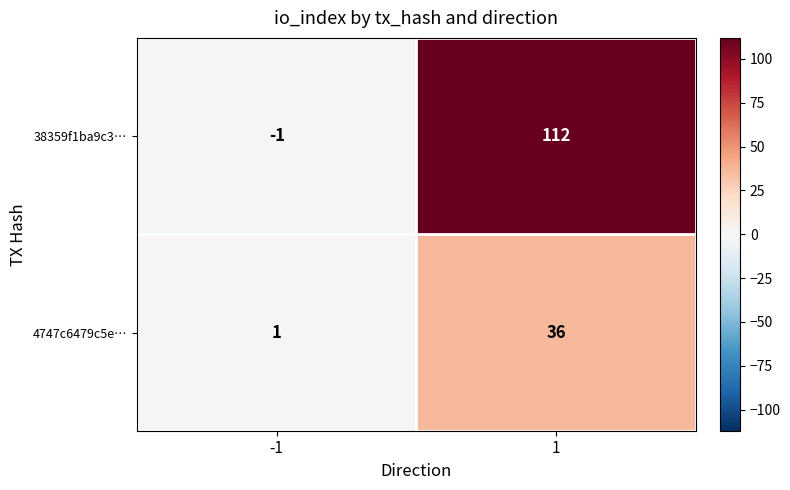

The value of 38359f1ba9c3… at -1 is -1. True or false?

True